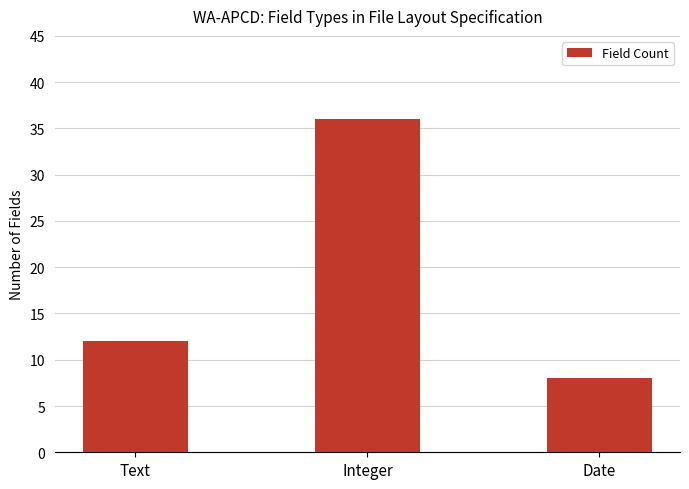

What is the difference between the maximum and minimum values?

28